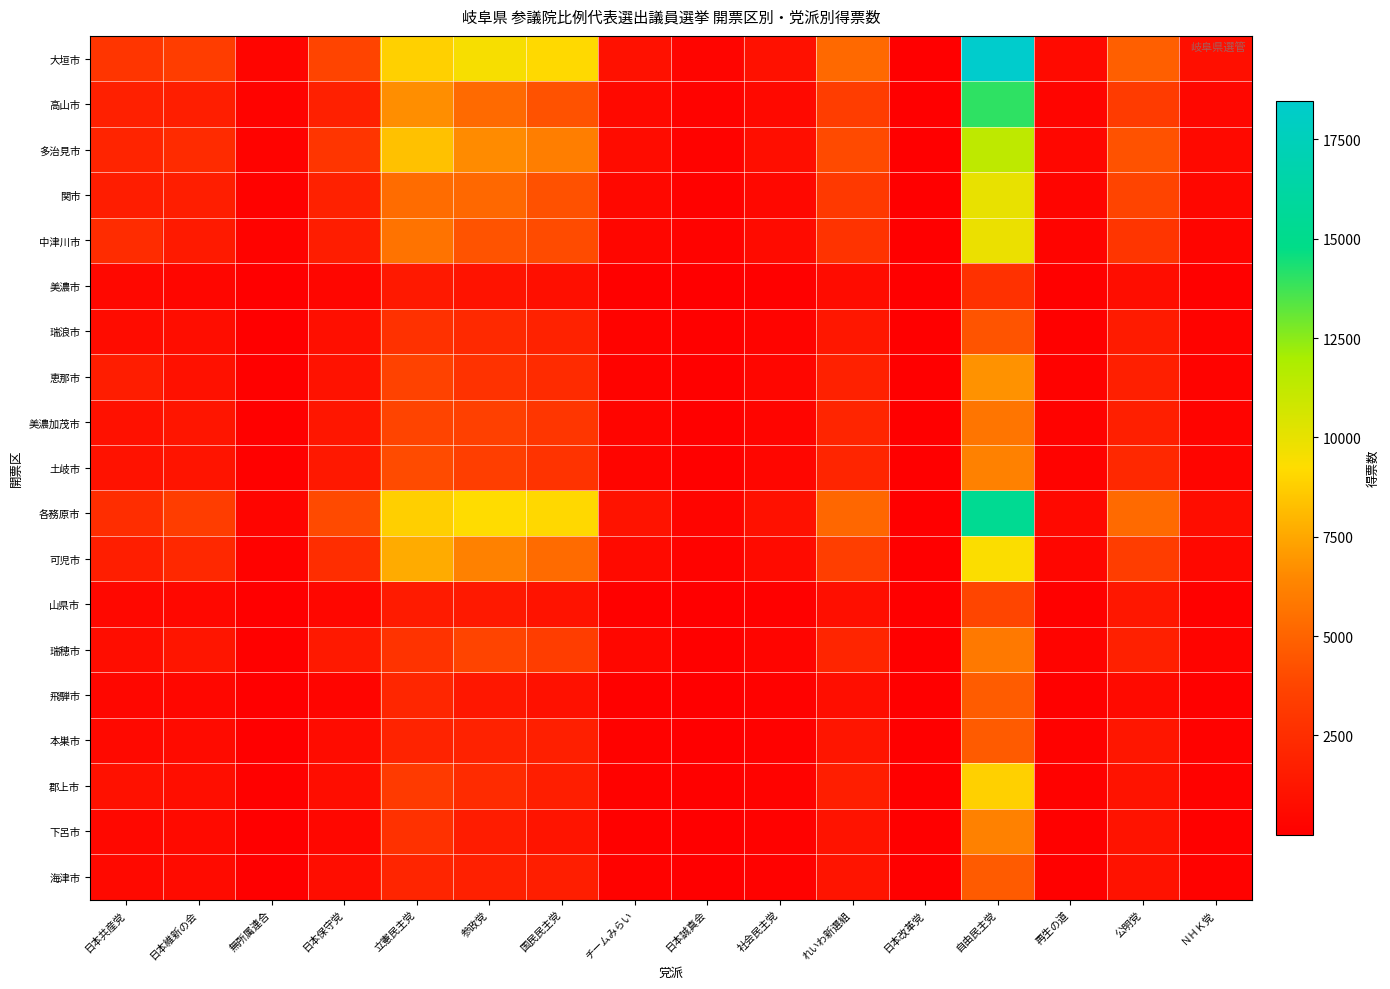

Which label corresponds to the largest value in the chart?

自由民主党